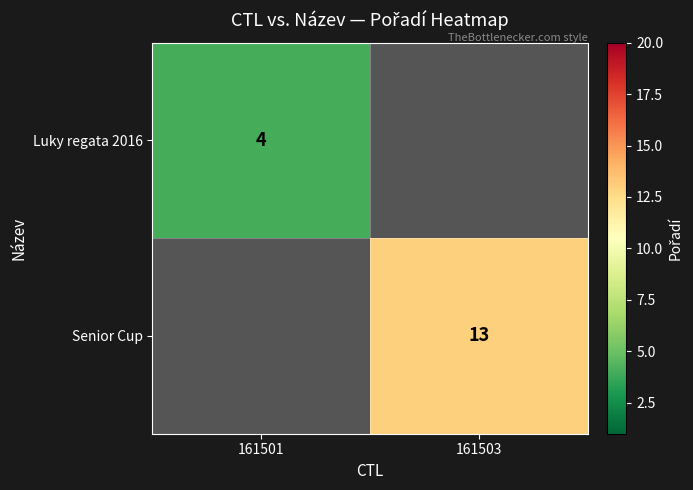

The value of Luky regata 2016 at 161501 is 4. True or false?

True